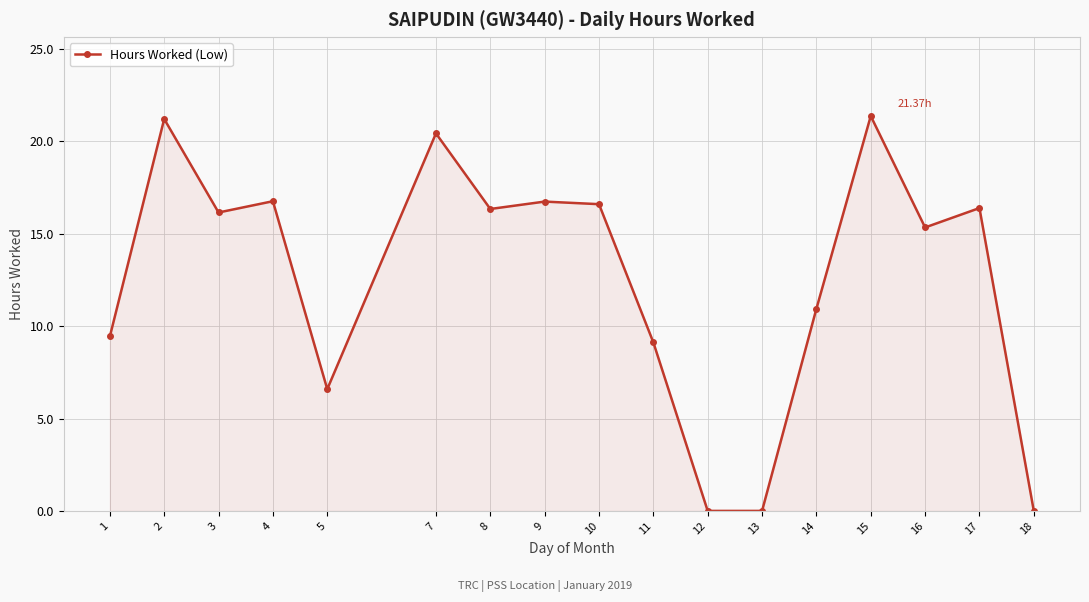

What is the average value?

12.6